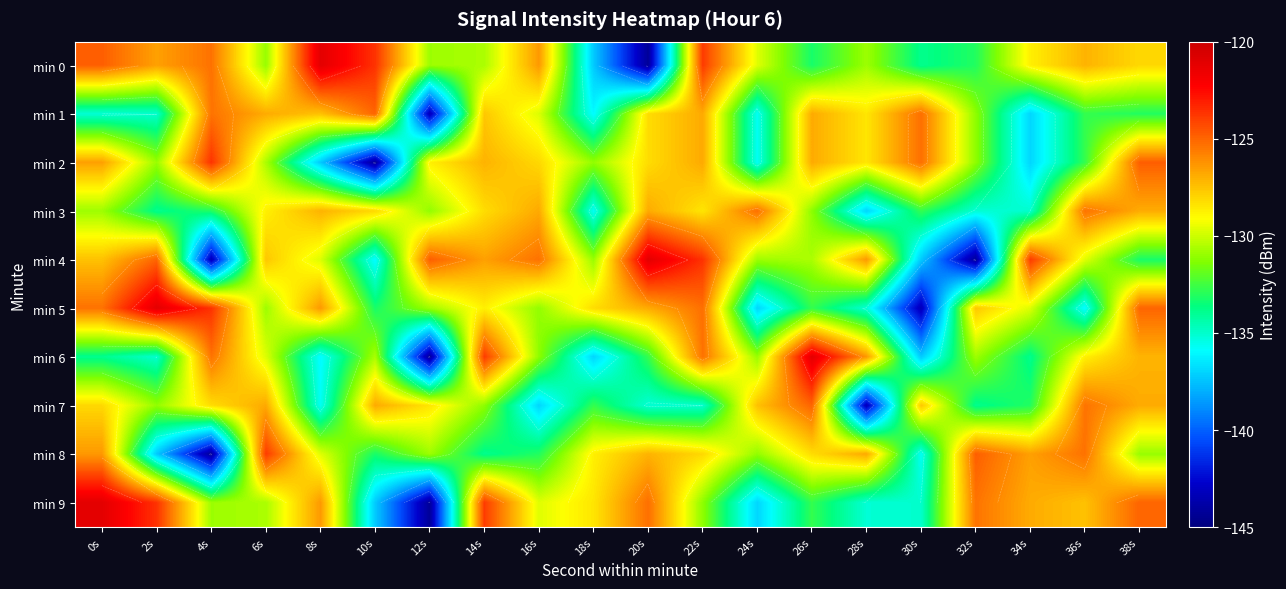

True or false: min 1 has a value of -171.6 at 22s.

False